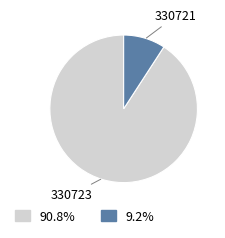

Is there a majority slice in this chart?

Yes